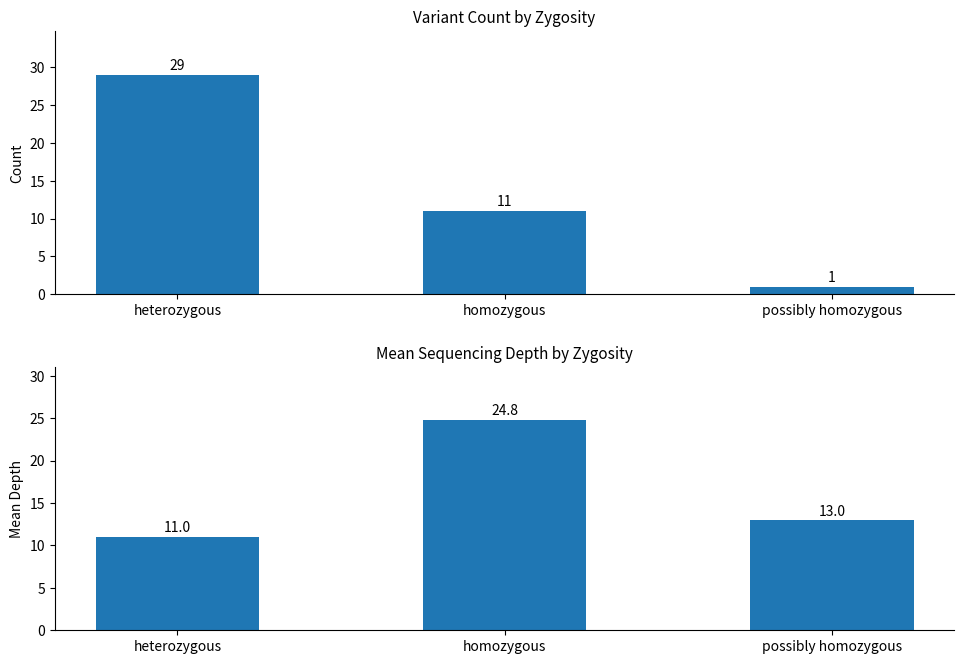

Which category has the lowest value across all series?

possibly homozygous